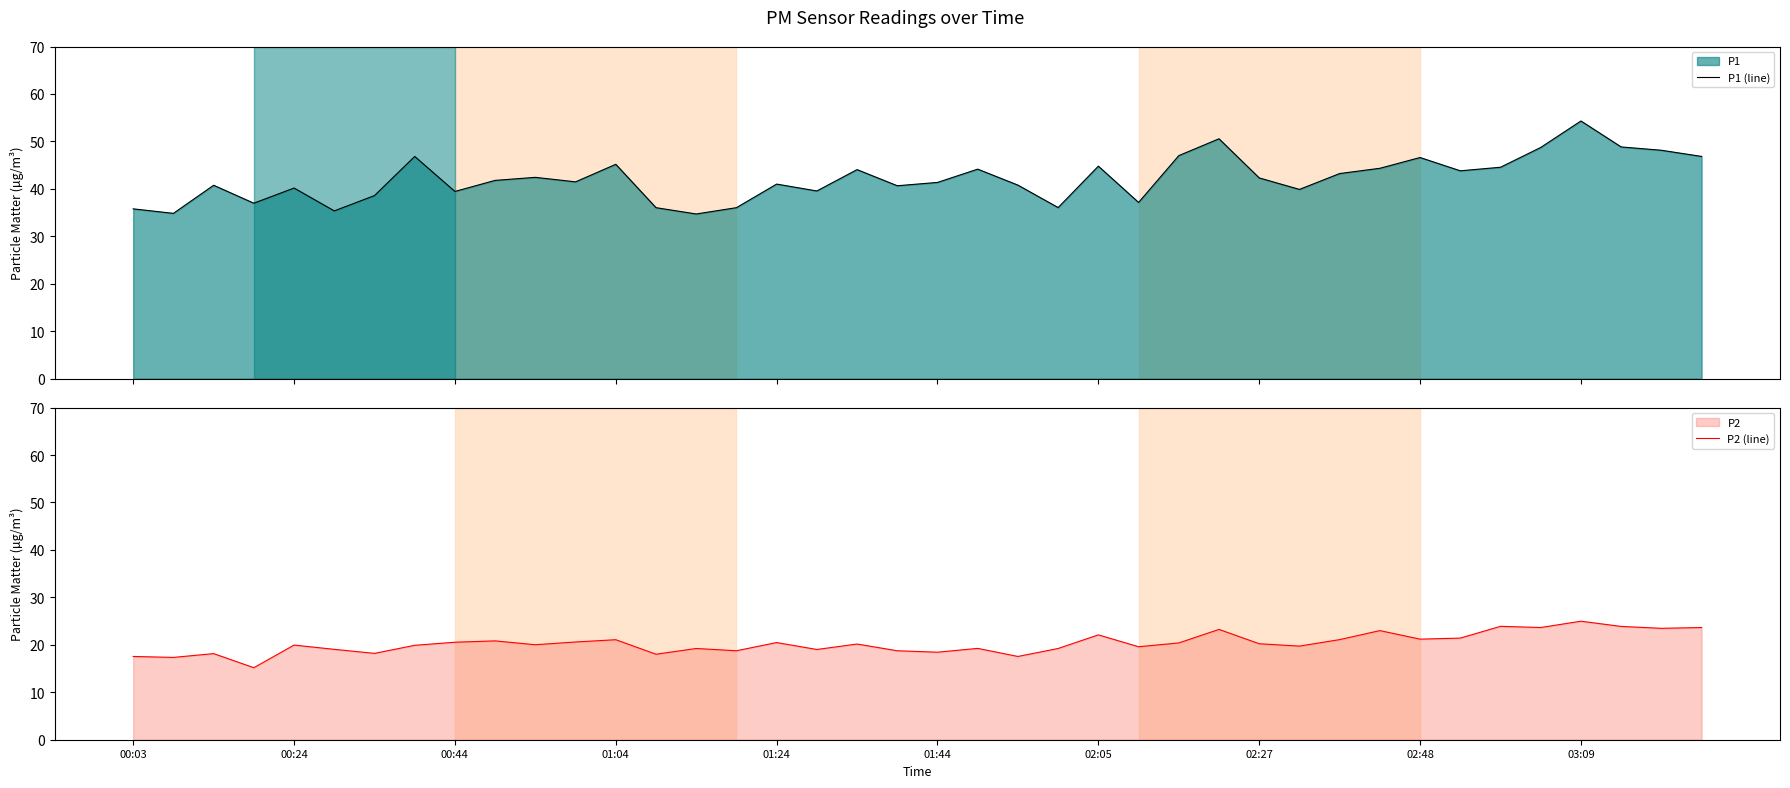

True or false: P1 (line) has a value of 17.0 at 23.

False